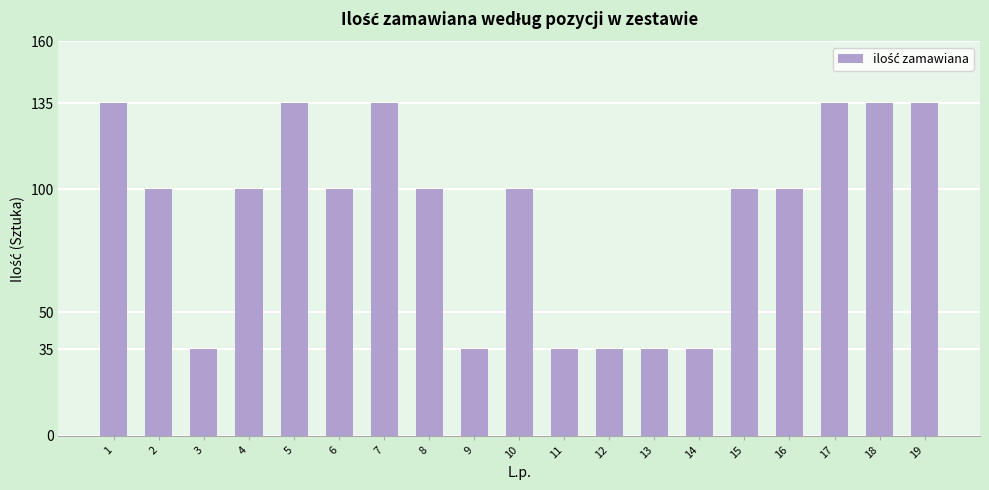

At which label does the data first exceed 100?

1